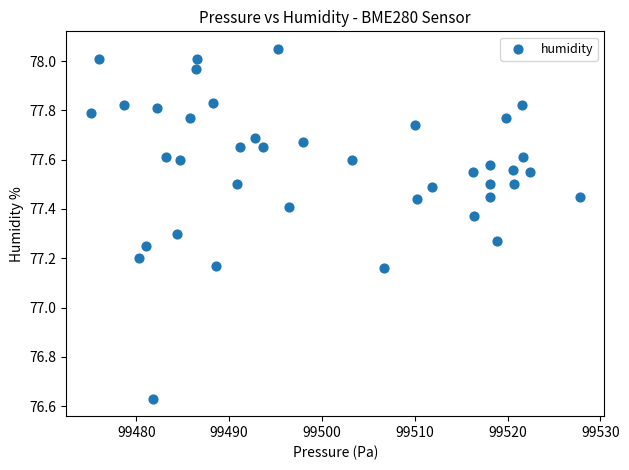

What is the range of X values (max minus min)?

52.7